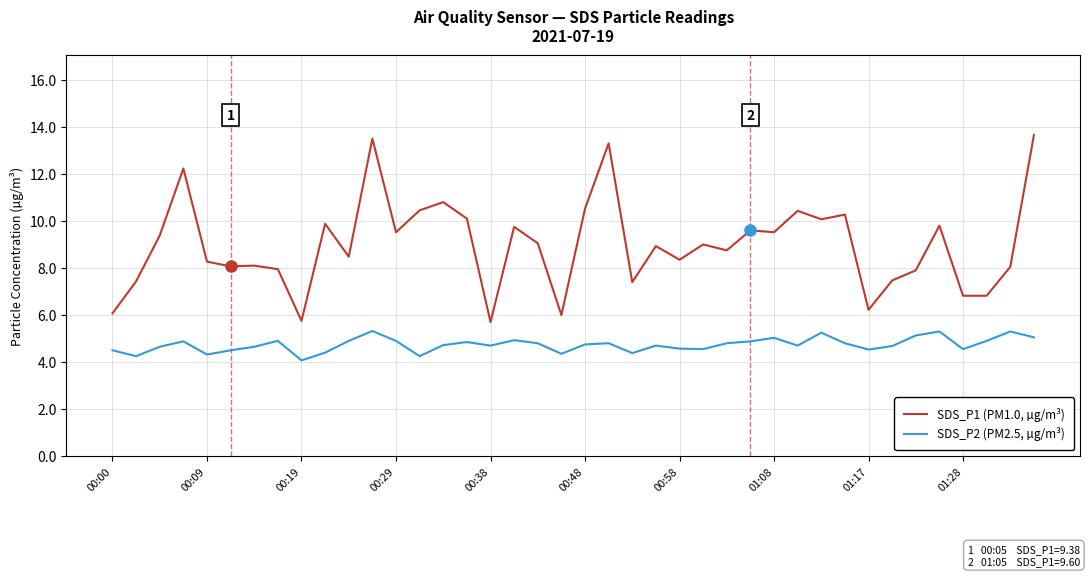

Which series has the widest spread of values?

SDS_P1 (PM1.0, µg/m³)